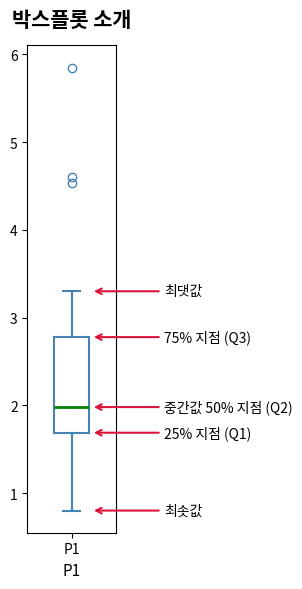

Read this box plot against the y-axis: the position of the median line, the range covered by the box, and the ends of both whiskers. The values are not printed on the chart, so give them approximately, as read against the axis.

median 2.0, box 1.7 to 2.8, whiskers 0.8 to 3.3